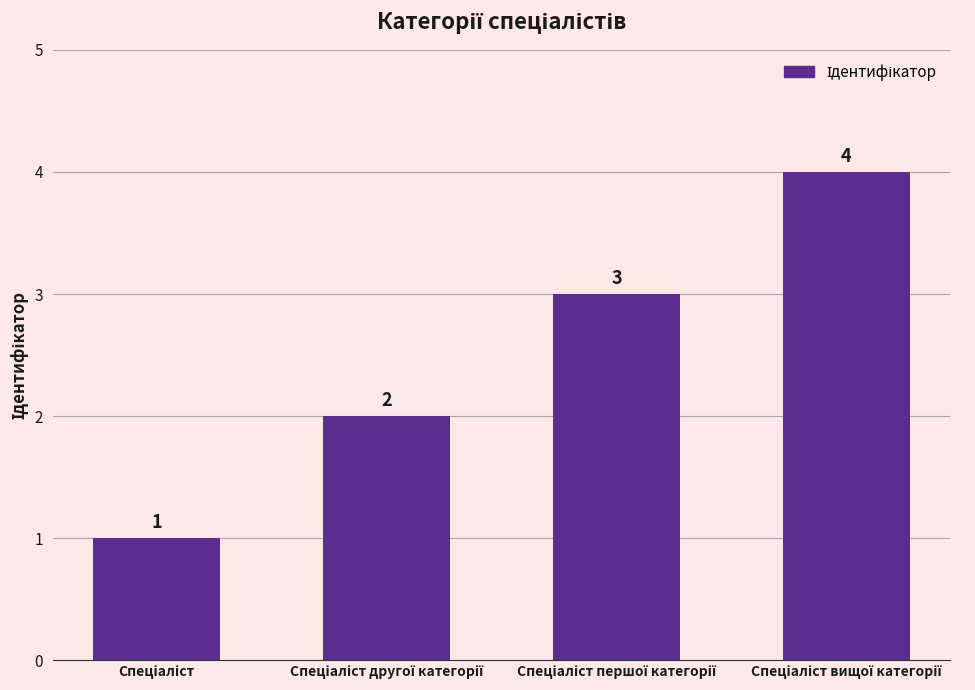

How many categories are shown in the chart?

4